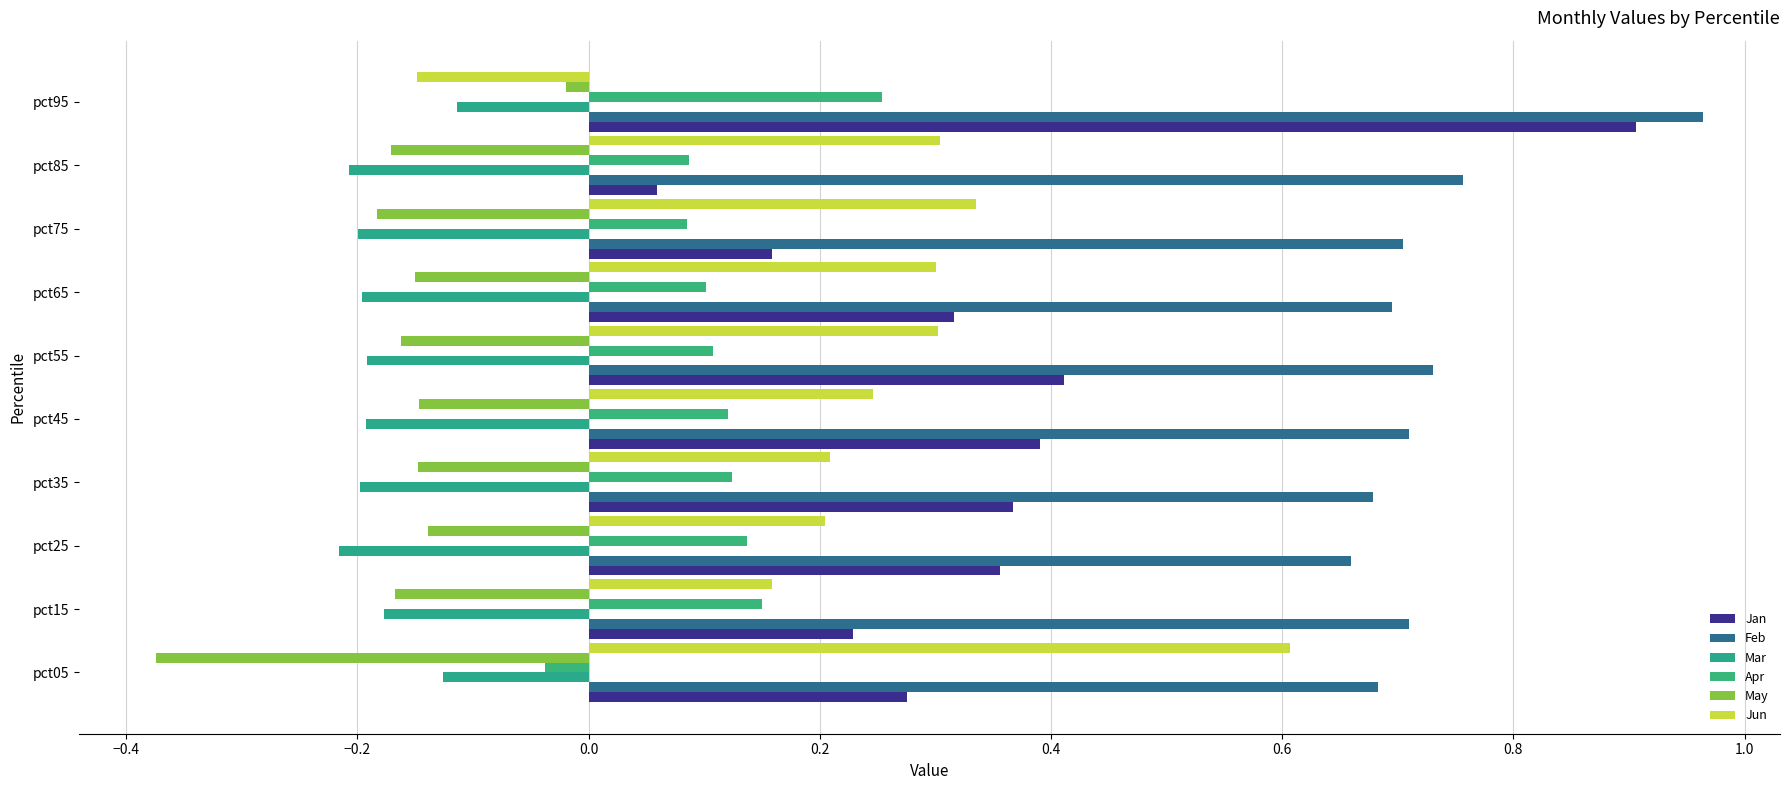

What is the sum of all Jan values?

3.5